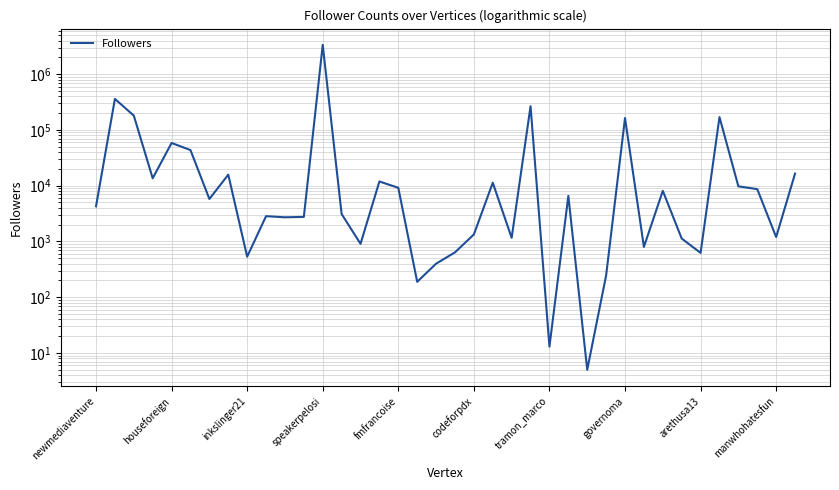

What is the value of the 22nd point from the left?

11311